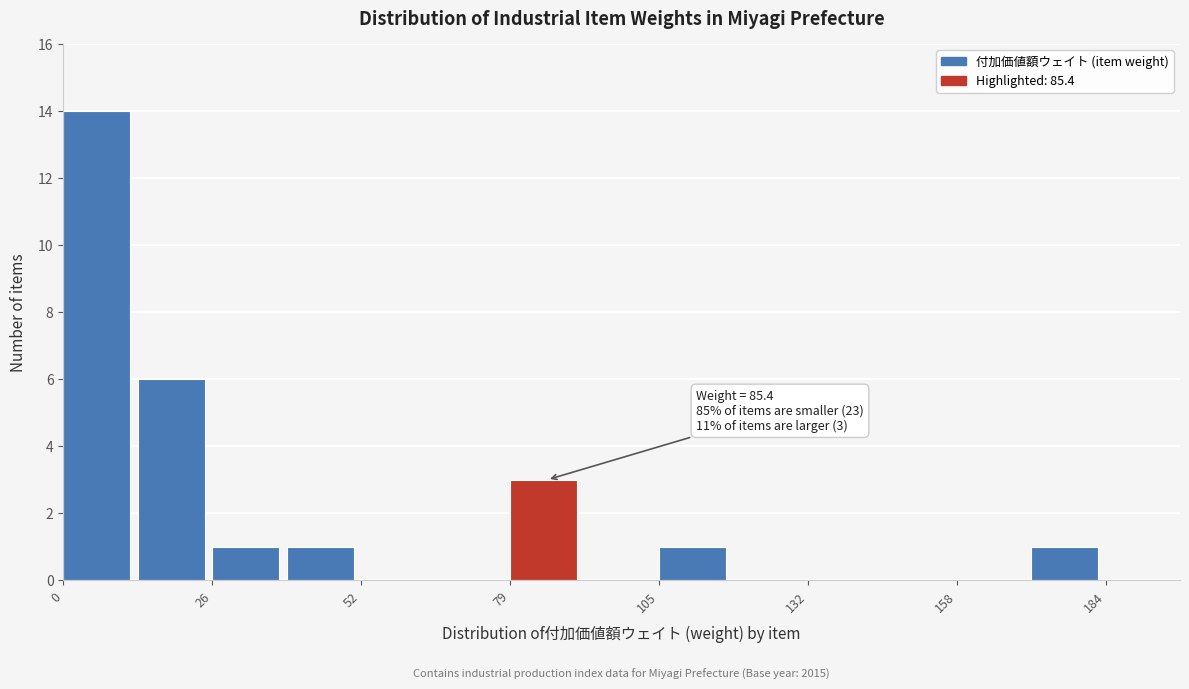

Read against the x-axis, roughly where is the centre of the tallest bar?

5